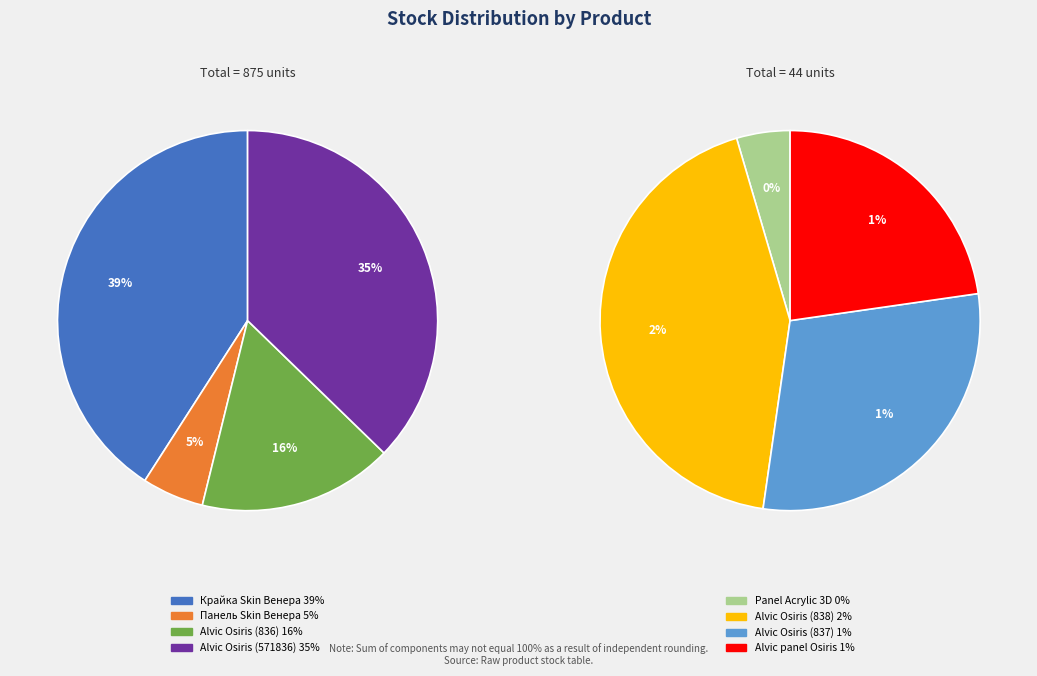

The Edge of Alvic Osiris (249651837) slice represents 7% of the pie. True or false?

False